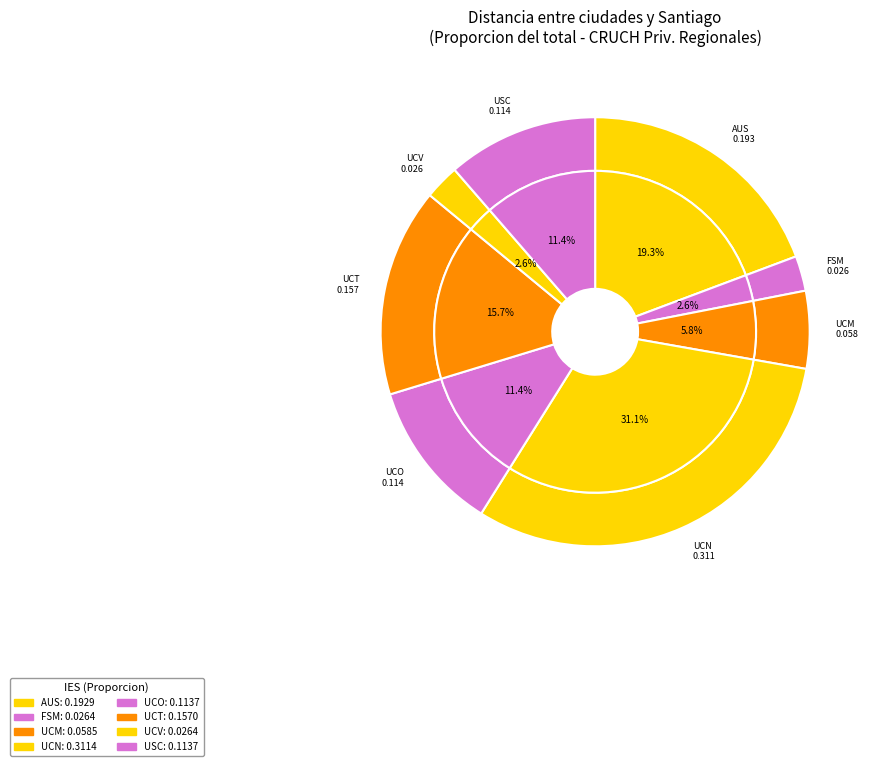

What is the change in value from UCM to UCT?

+0.1